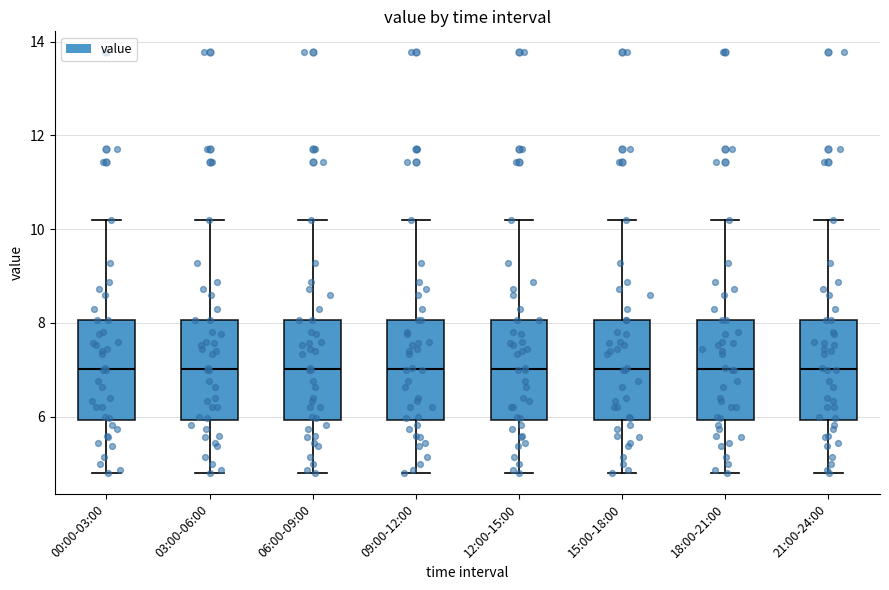

Reading left to right, transcribe this box plot: for each box, give where its median line is, the range the box spans, and where its two whiskers end, as read against the y-axis. The values are not printed on the chart, so give them approximately, as read against the axis.

00:00-03:00: median 7.0, box 6.0 to 8.0, whiskers 4.8 to 10.2
03:00-06:00: median 7.0, box 6.0 to 8.0, whiskers 4.8 to 10.2
06:00-09:00: median 7.0, box 6.0 to 8.0, whiskers 4.8 to 10.2
09:00-12:00: median 7.0, box 6.0 to 8.0, whiskers 4.8 to 10.2
12:00-15:00: median 7.0, box 6.0 to 8.0, whiskers 4.8 to 10.2
15:00-18:00: median 7.0, box 6.0 to 8.0, whiskers 4.8 to 10.2
18:00-21:00: median 7.0, box 6.0 to 8.0, whiskers 4.8 to 10.2
21:00-24:00: median 7.0, box 6.0 to 8.0, whiskers 4.8 to 10.2